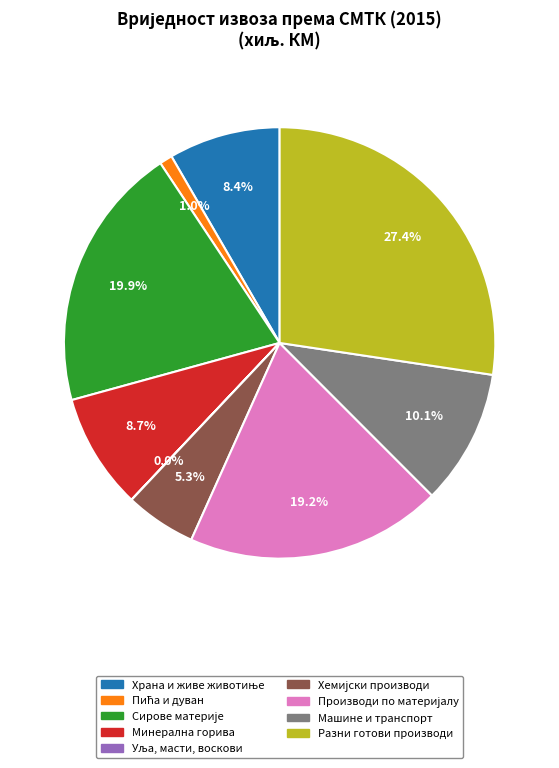

Is there any slice that represents more than half of the pie?

No